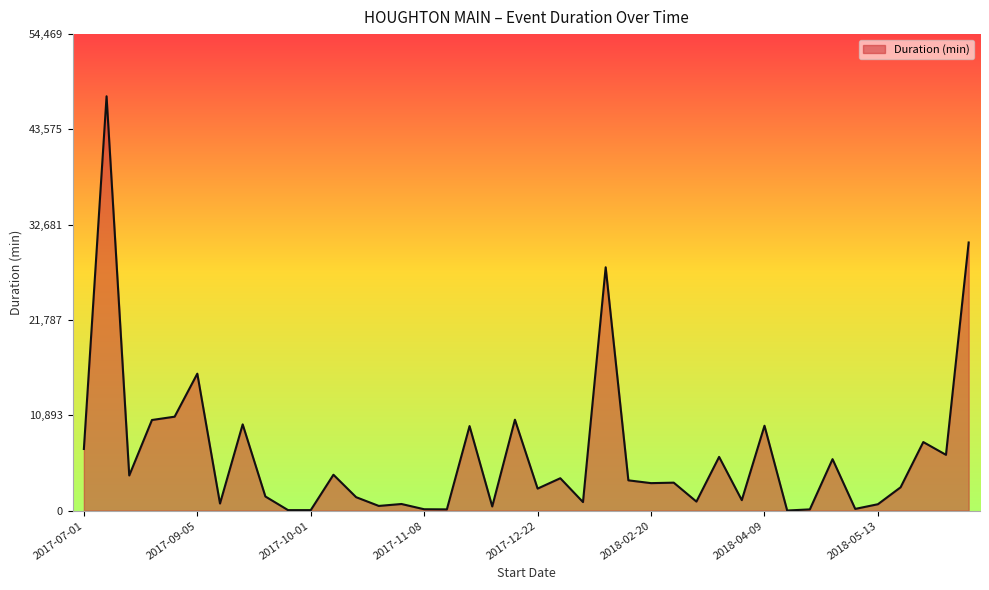

What is the maximum value shown in the chart?

47365